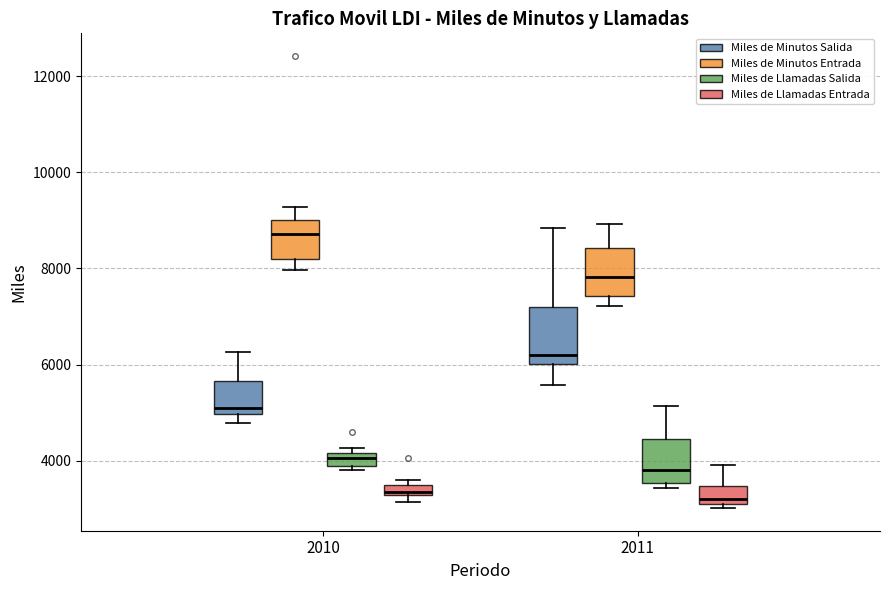

Where is the lower edge of the box for 2011 (Miles de Llamadas Entrada) on the y-axis? The values are not printed on the chart, so give them approximately, as read against the axis.

3000